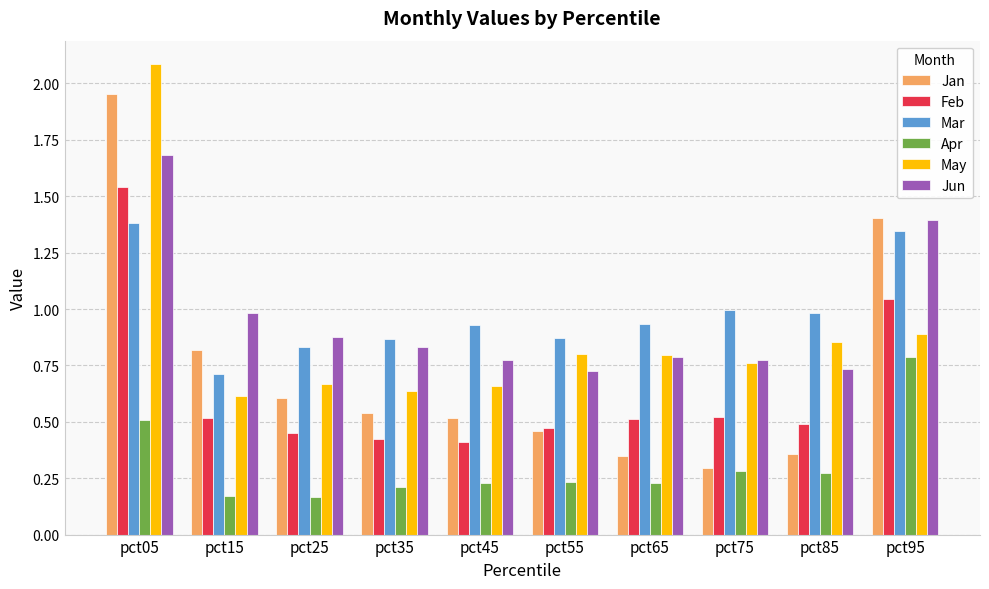

Which series has the largest total across all categories?

Mar